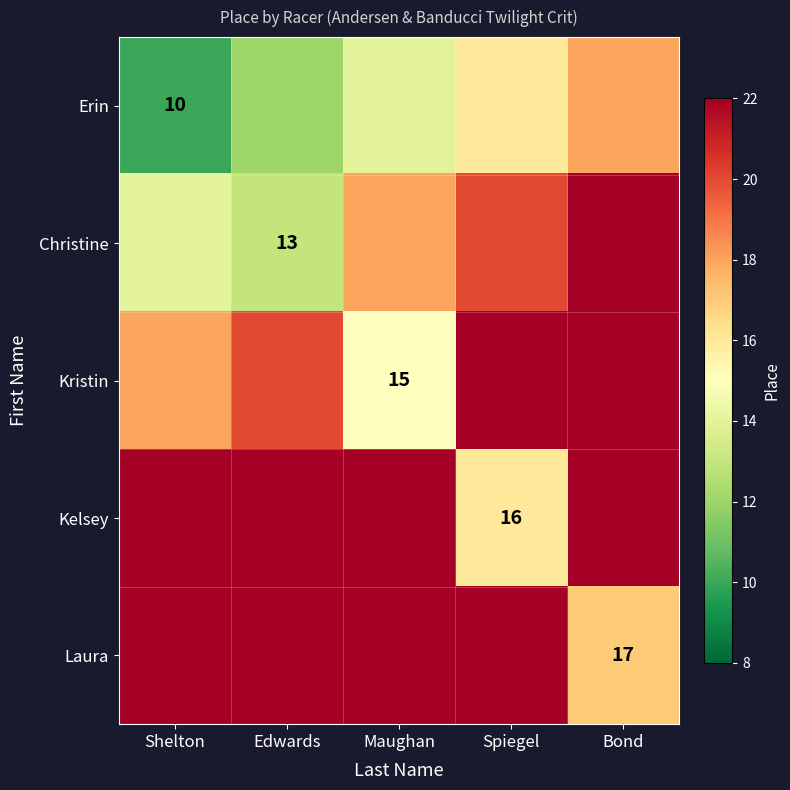

What is the total value across all series at Spiegel?

108